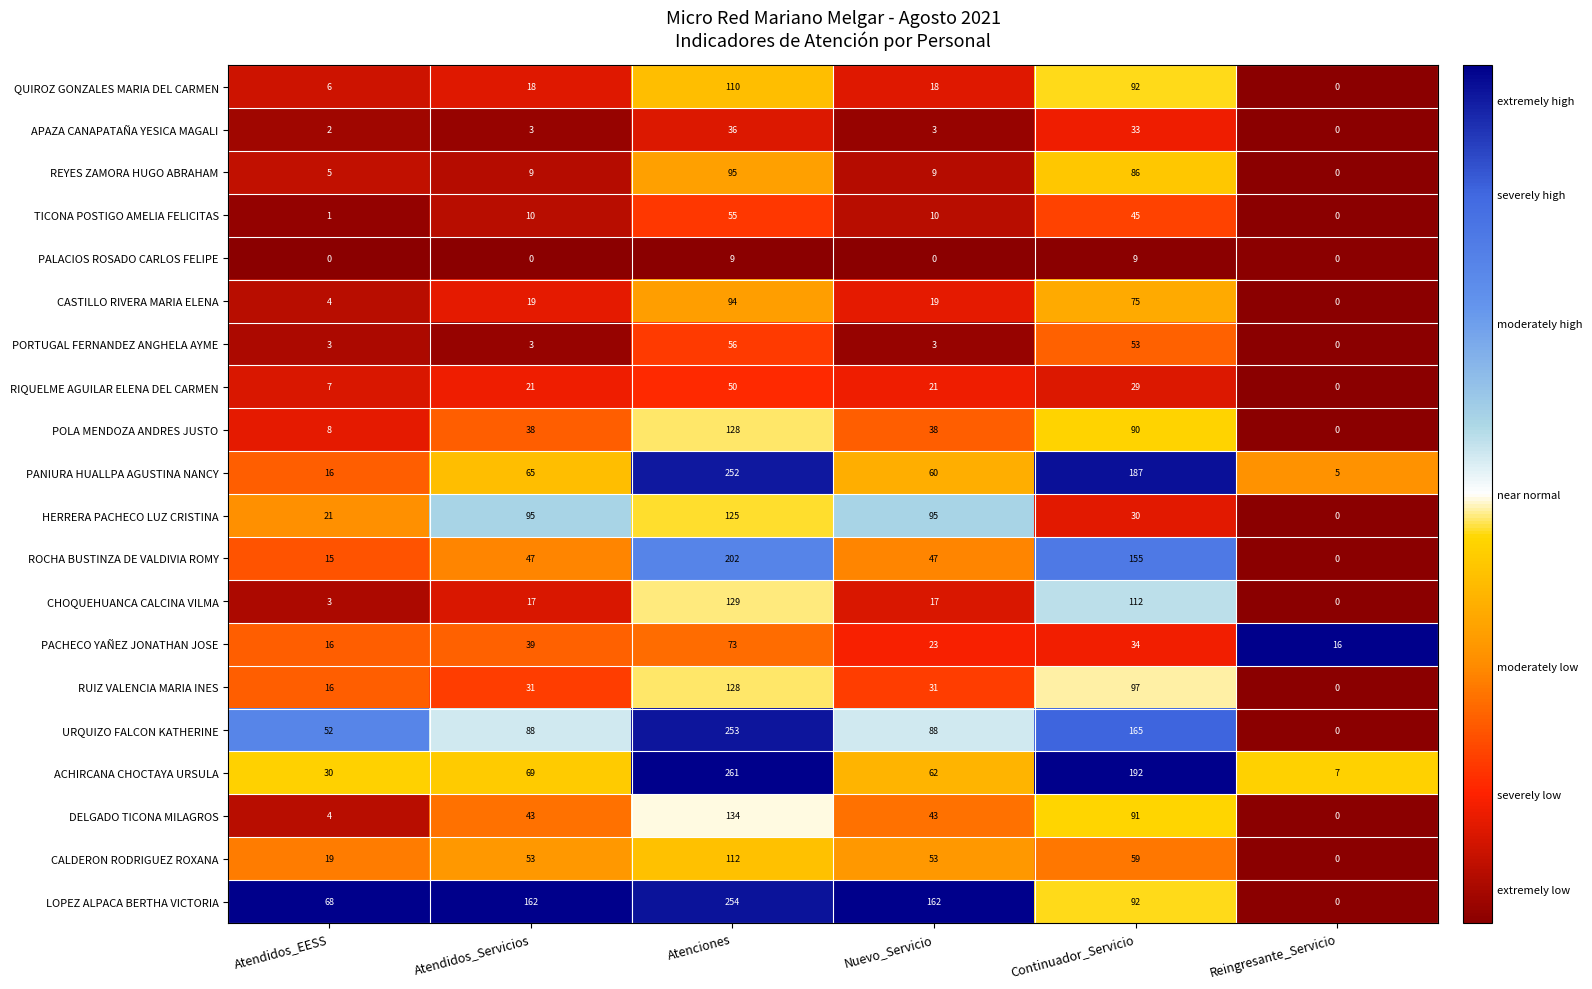

What is the average value of the CHOQUEHUANCA CALCINA VILMA series?

46